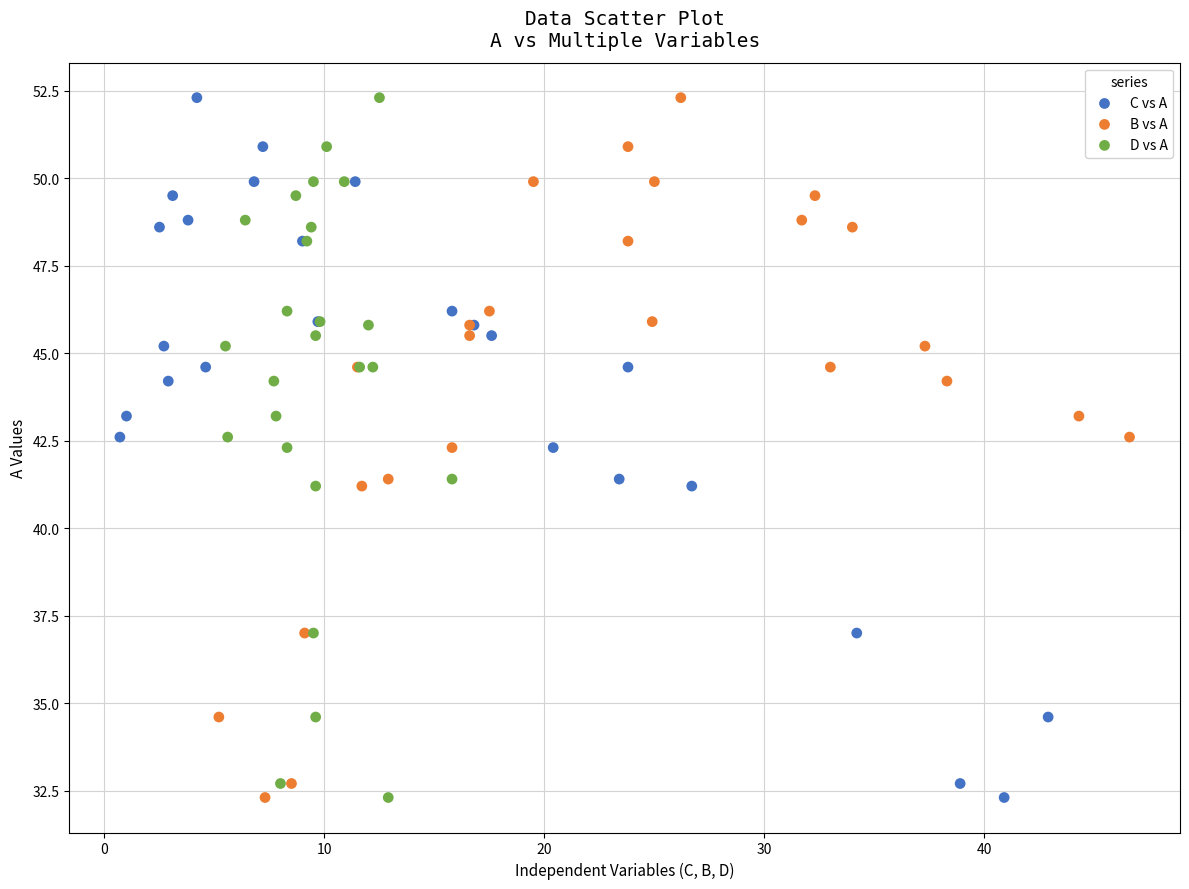

What are all the series names shown in the legend?

C vs A, B vs A, D vs A